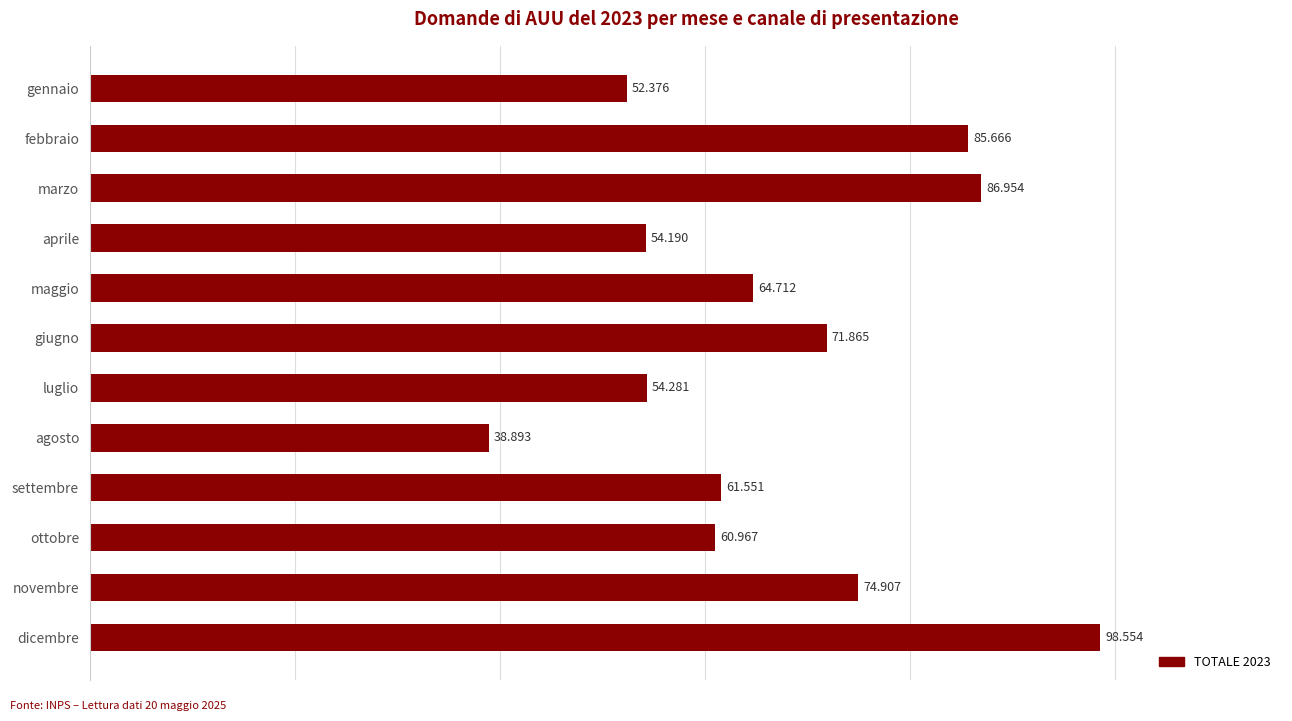

Are the bars horizontal?

Yes